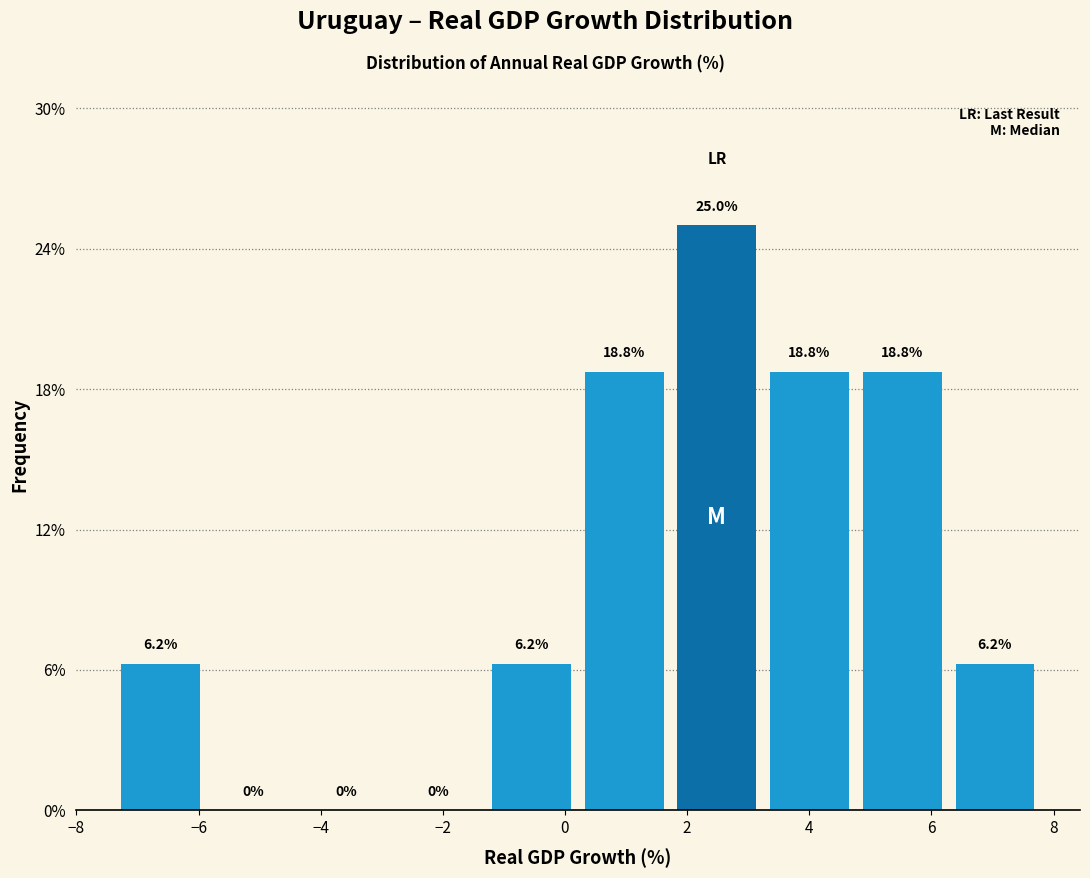

Reading left to right, list every bar in this chart as the range it spans on the x-axis followed by its height. The bar edges are not printed on the chart, so give them approximately, as read against the axis.

-7.4 to -5.8: 6.2
-5.8 to -4.4: 0.0
-4.4 to -2.8: 0.0
-2.8 to -1.4: 0.0
-1.4 to 0.2: 6.2
0.2 to 1.8: 18.8
1.8 to 3.2: 25.0
3.2 to 4.8: 18.8
4.8 to 6.2: 18.8
6.2 to 7.8: 6.2